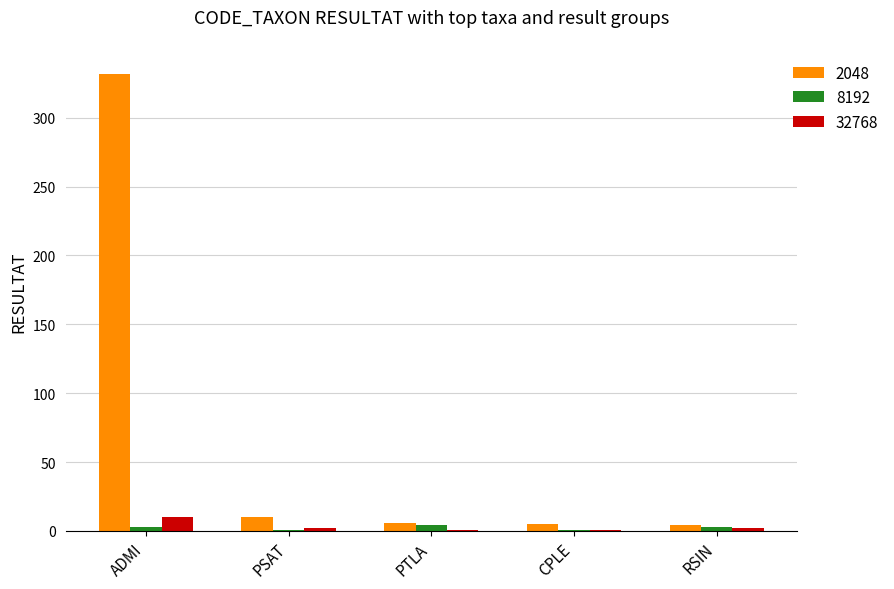

What is the greatest value displayed?

332